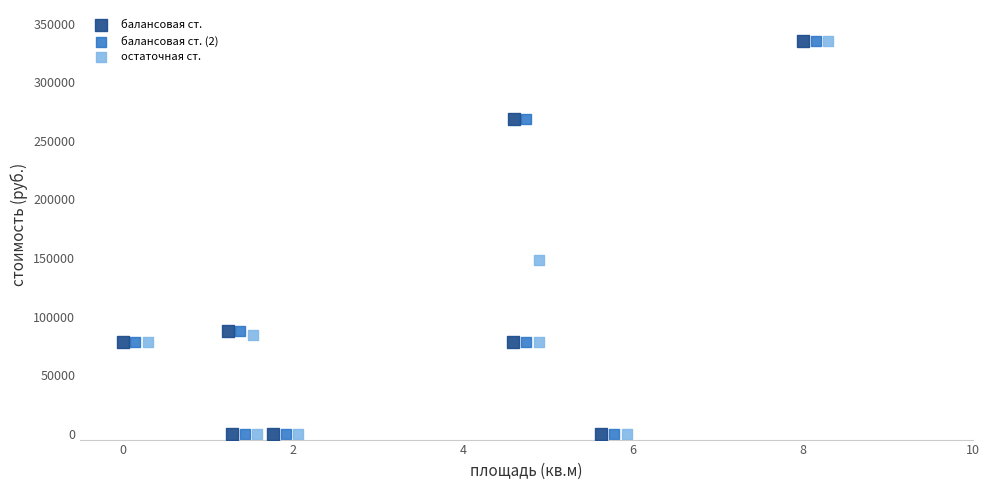

Which series has the widest spread of Y values?

остаточная ст.